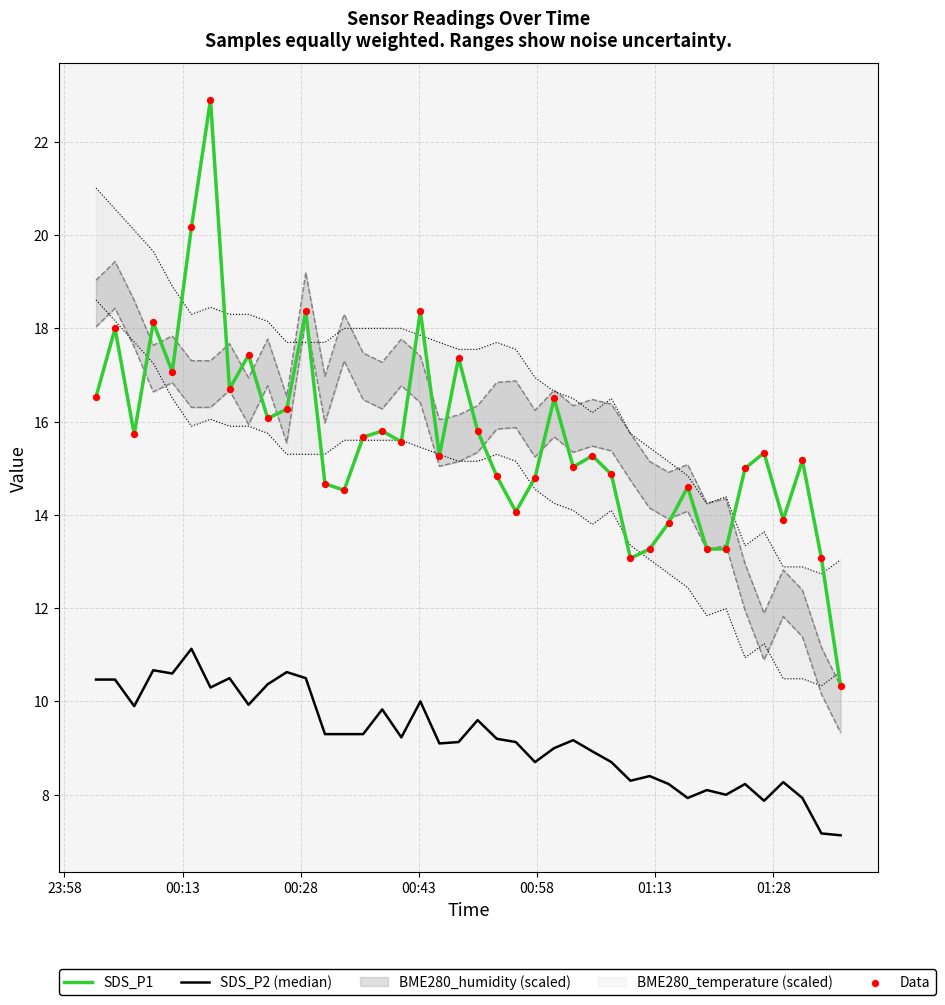

Is the value of SDS_P1 at 20 greater than the value of SDS_P2 (median) at 24?

Yes